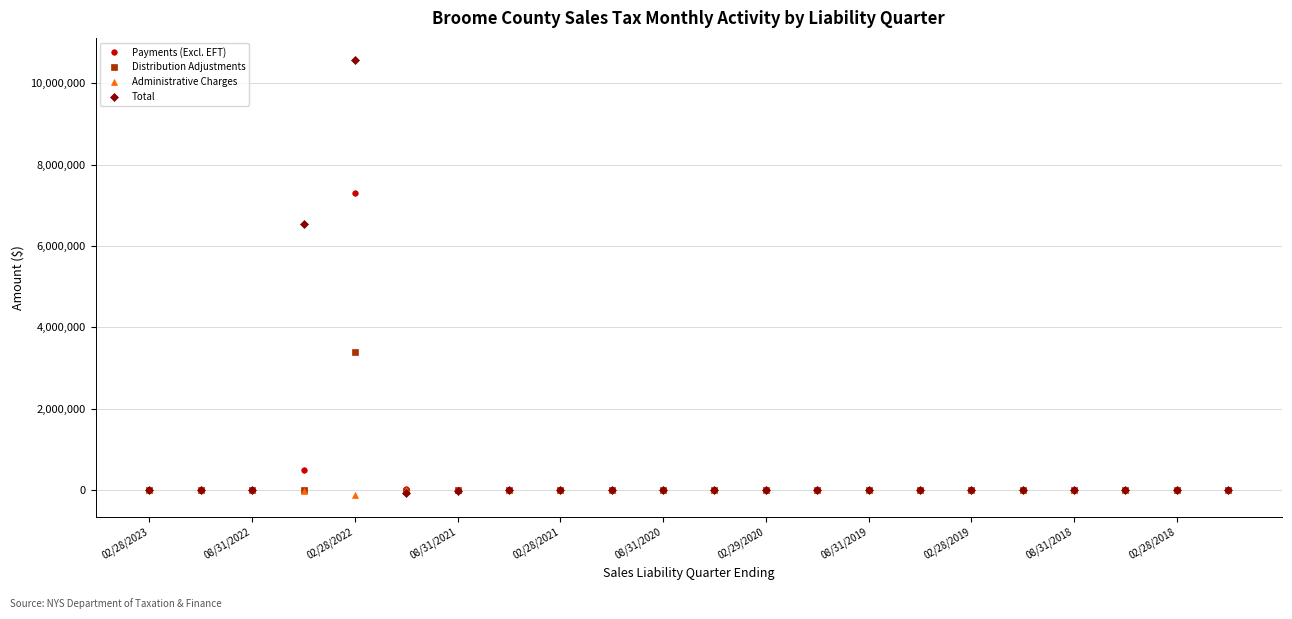

How many data points does each series have?

22